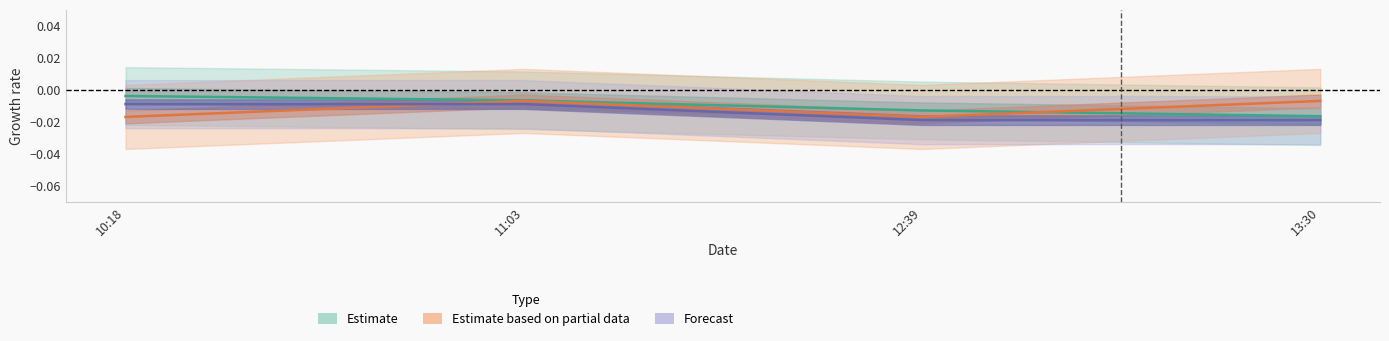

Where do Estimate and Estimate based on partial data first cross each other?

12:39 and 13:30